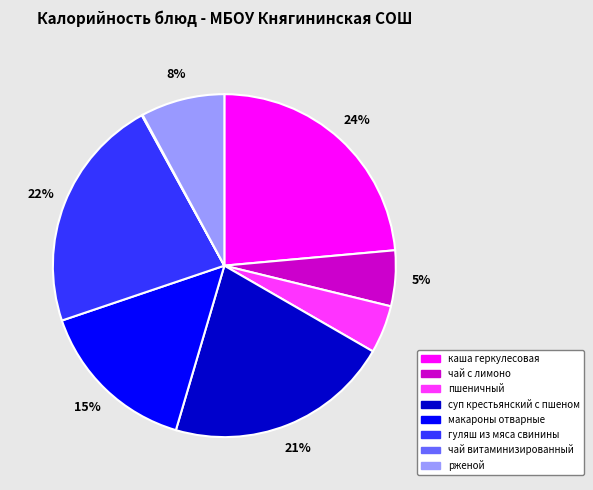

Which has a higher value, рженой or гуляш из мяса свинины?

гуляш из мяса свинины